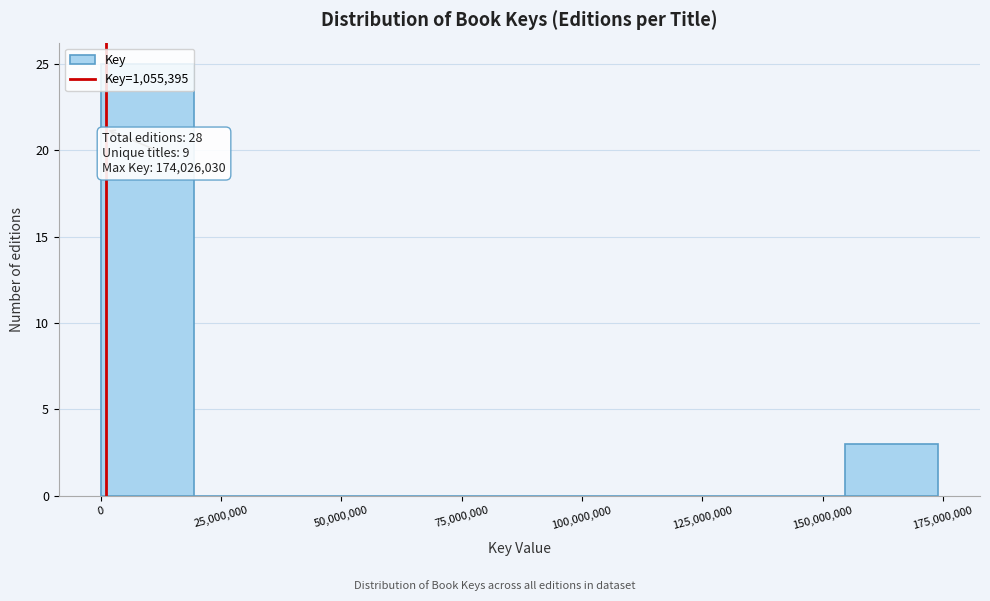

Around what value on the x-axis is the tallest bar? Give the approximate position of its centre, as read against the axis.

10000000